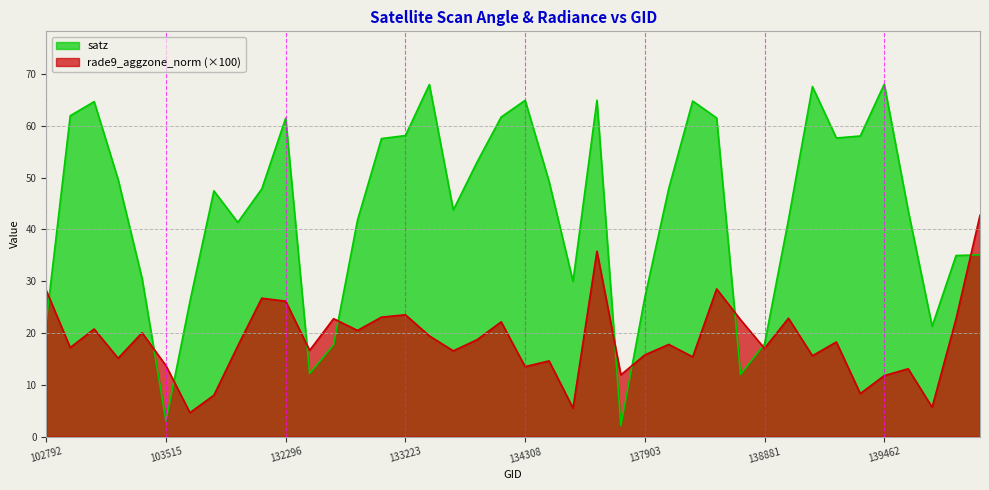

Where is satz nearest to the value 35?

140059